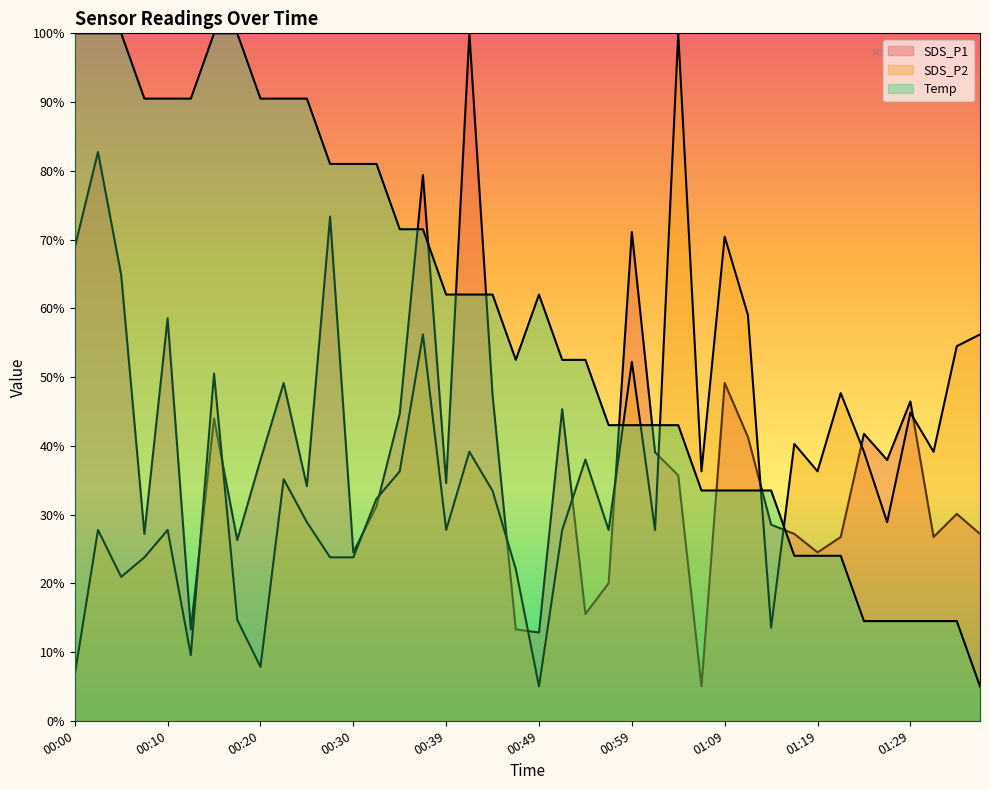

What is the spread (max minus min) of values at 00:08?

66.7